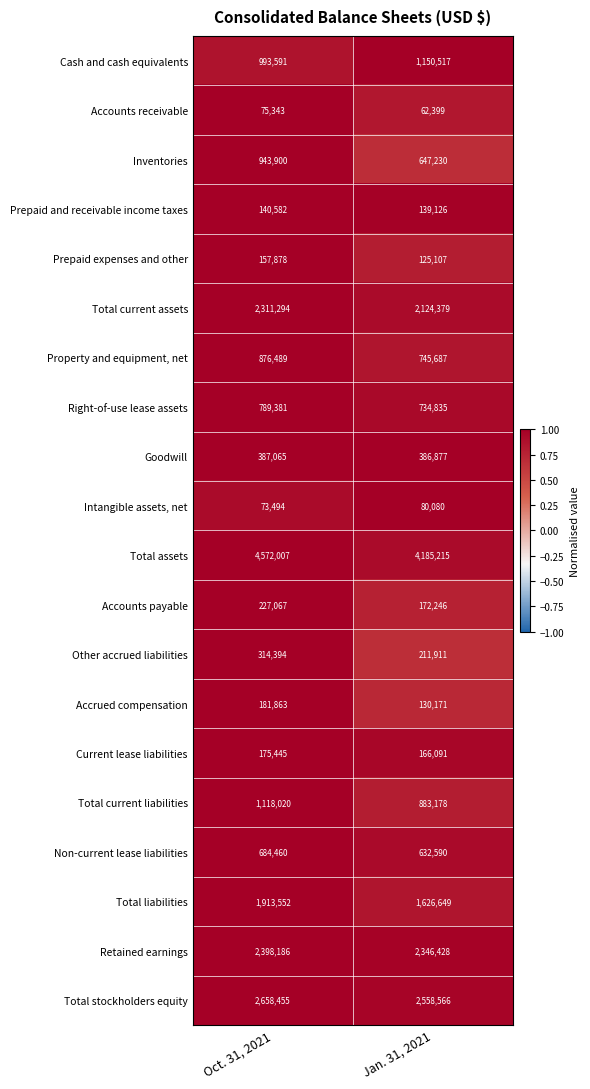

What is the difference between the highest and lowest values at Jan. 31, 2021?

4122816